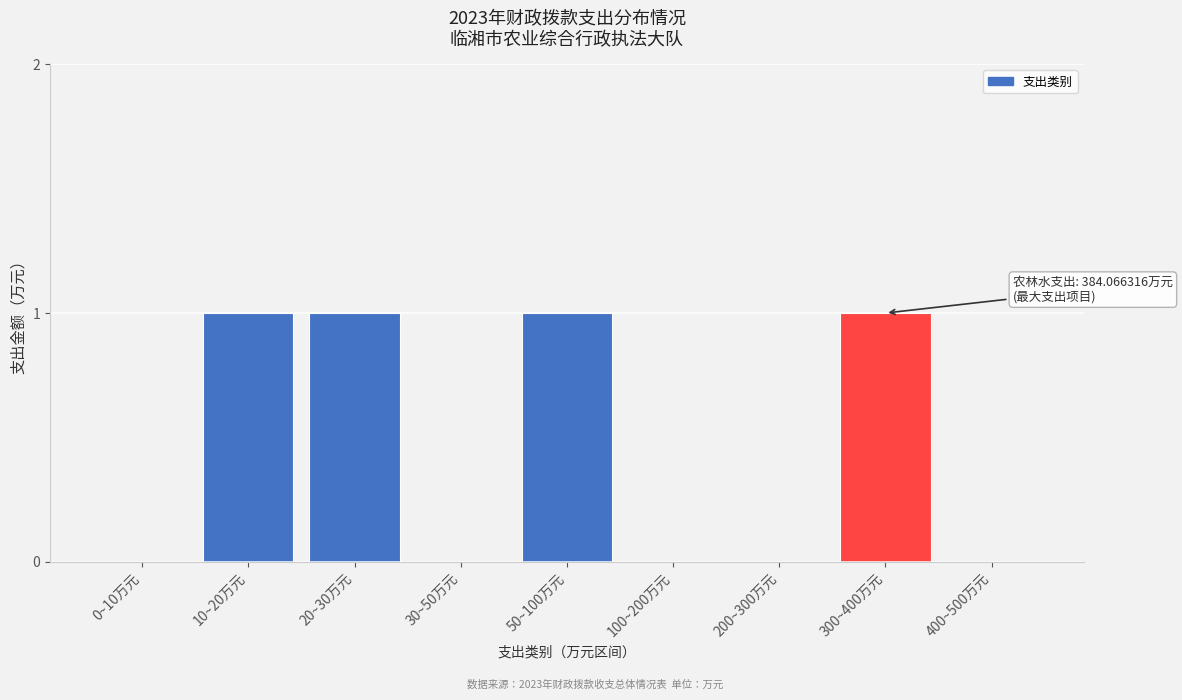

Reading left to right, what are all the values shown in this chart?

0~10万元=0	10~20万元=1	20~30万元=1	30~50万元=0	50~100万元=1	100~200万元=0	200~300万元=0	300~400万元=1	400~500万元=0